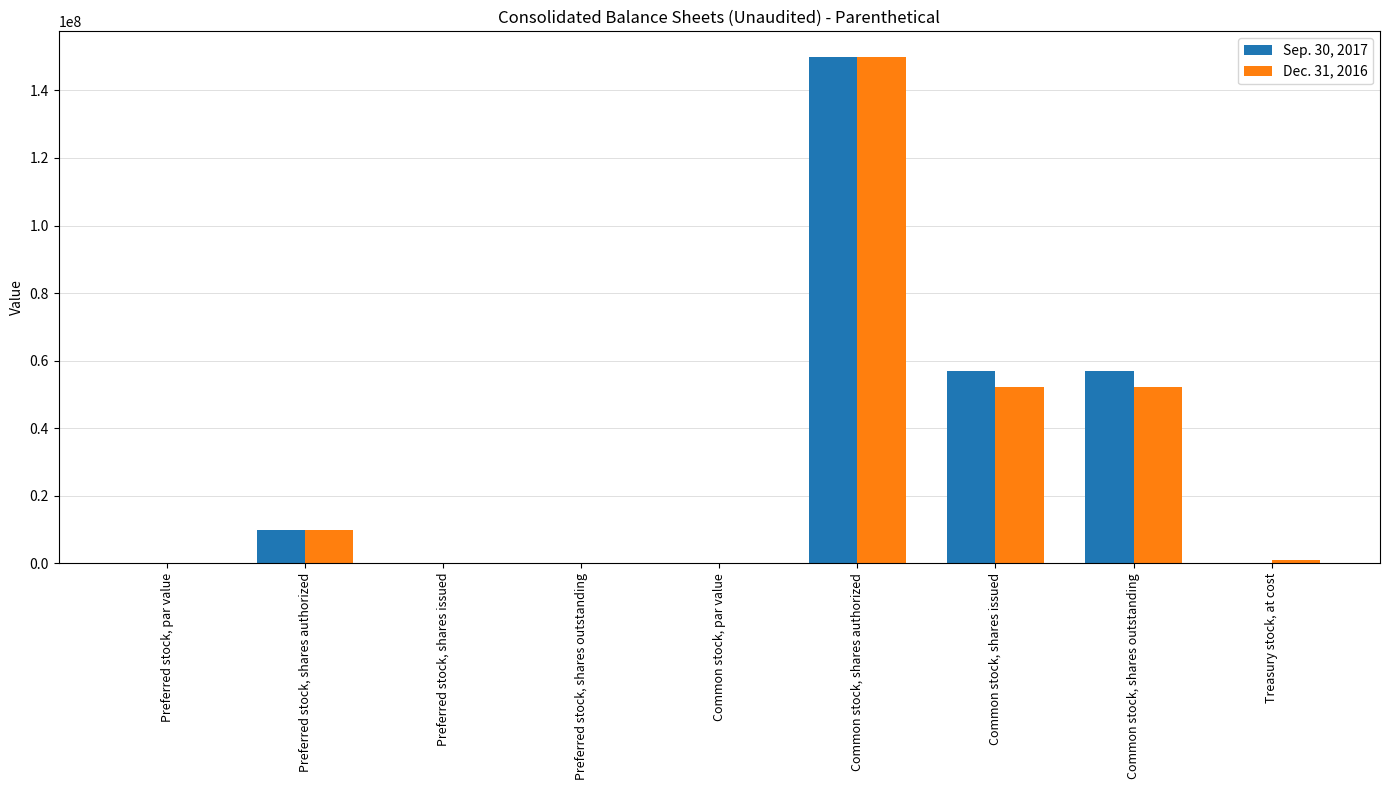

What are all the series names shown in the legend?

Sep. 30, 2017, Dec. 31, 2016